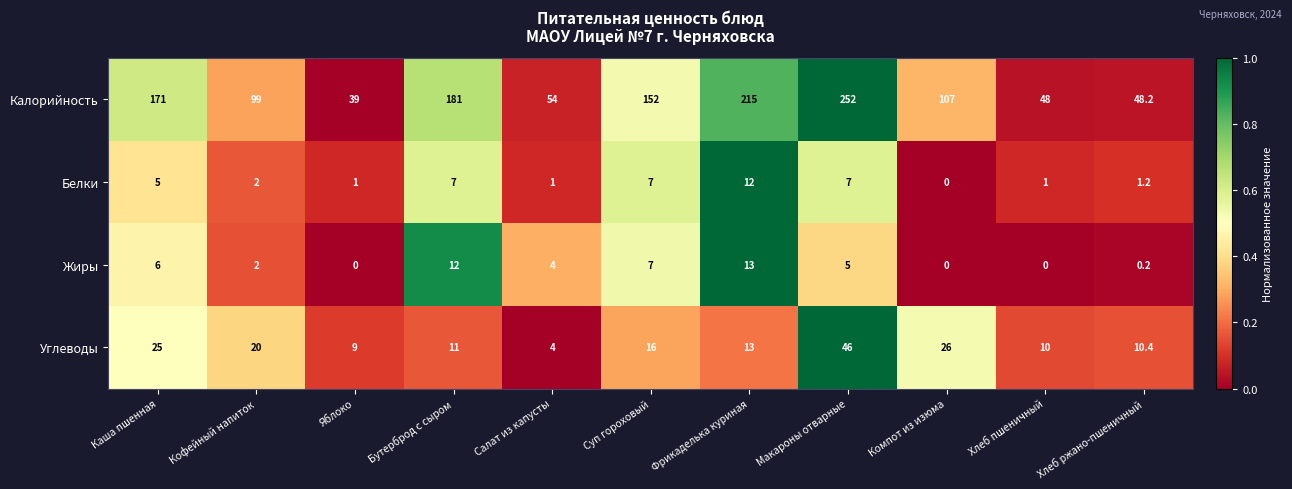

Rank the series by their maximum value, from highest to lowest.

Калорийность, Углеводы, Жиры, Белки